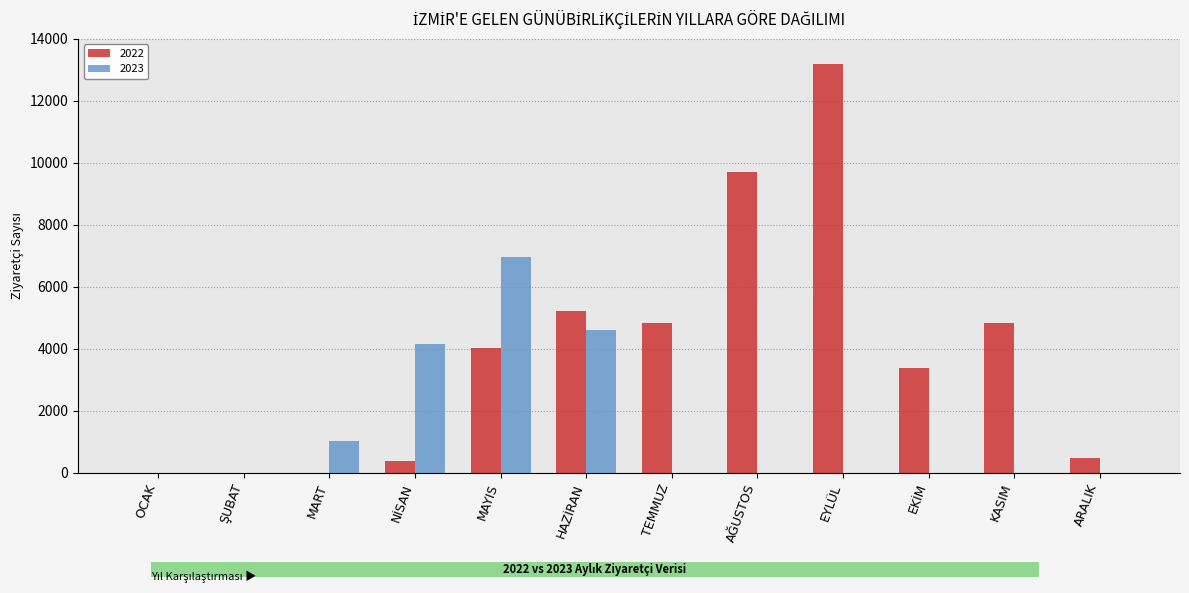

What is the sum of all 2023 values?

16722